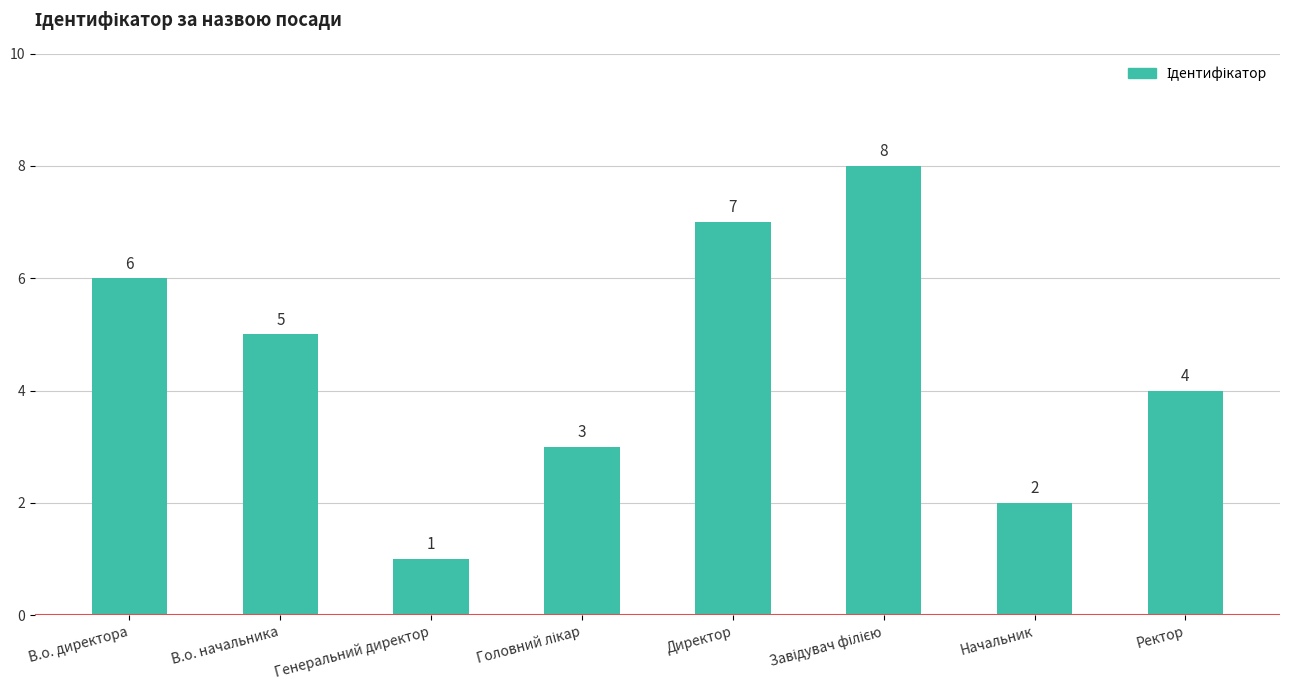

The value at Директор is 10. True or false?

False